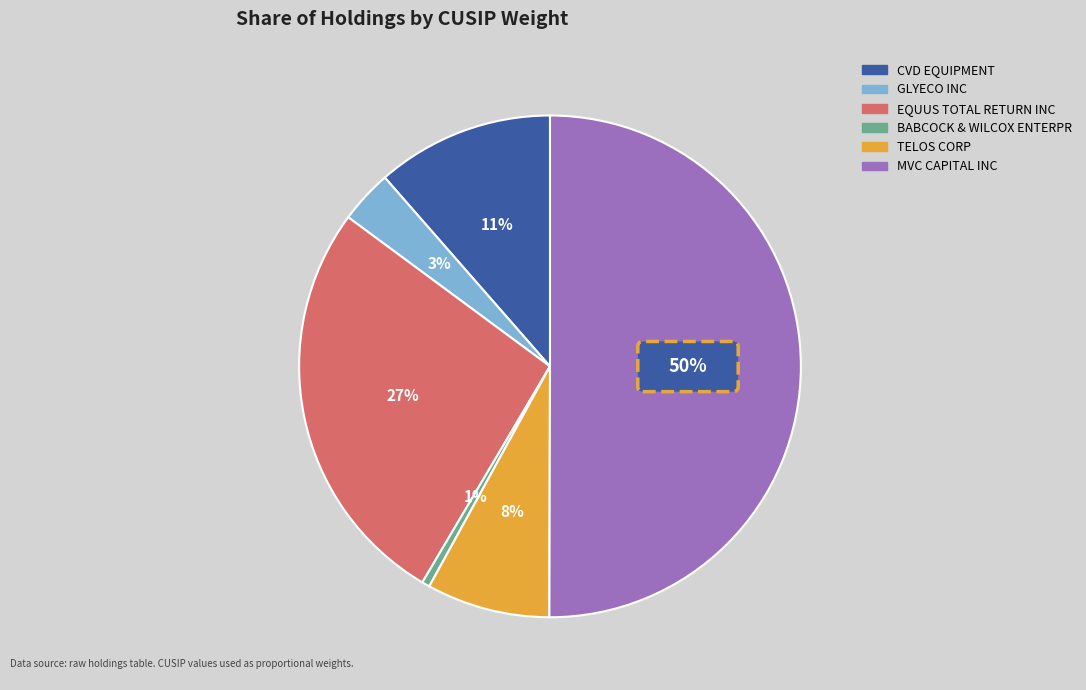

Combined, do BABCOCK & WILCOX ENTERPR and GLYECO INC account for over 50%?

No